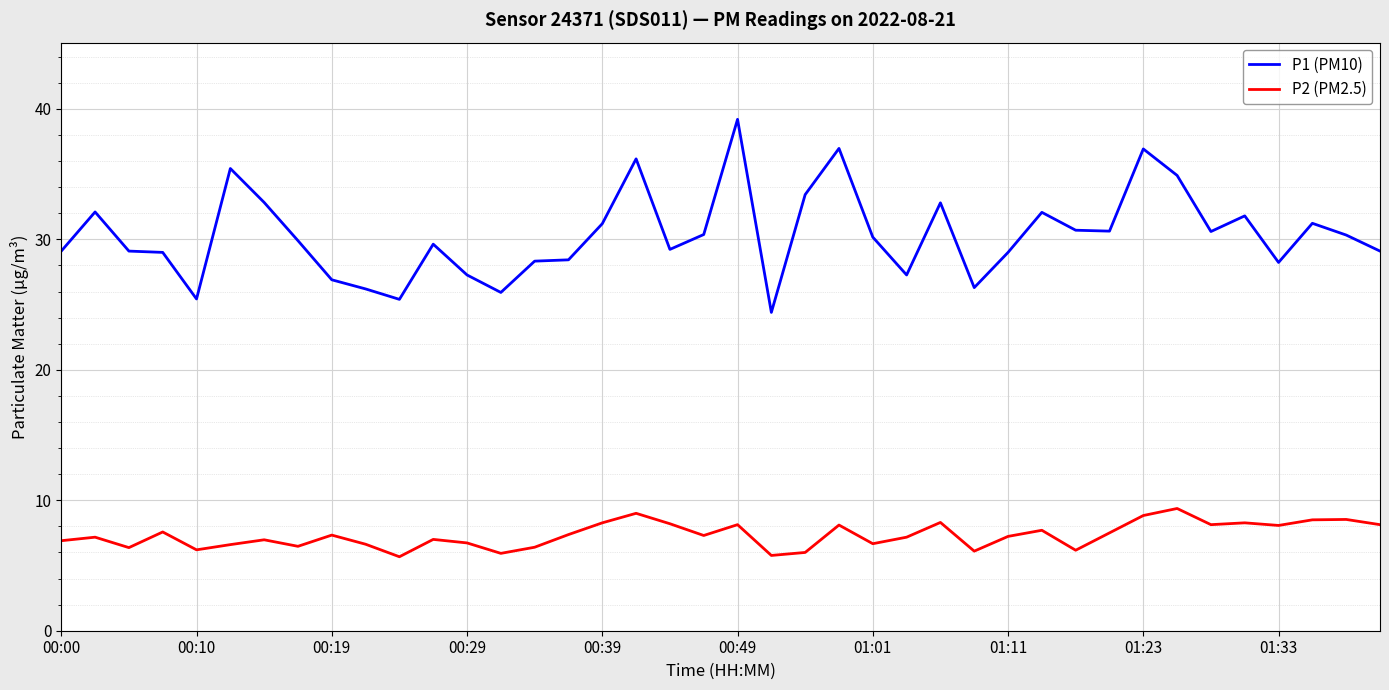

What is the highest value of the P1 (PM10) series?

39.2